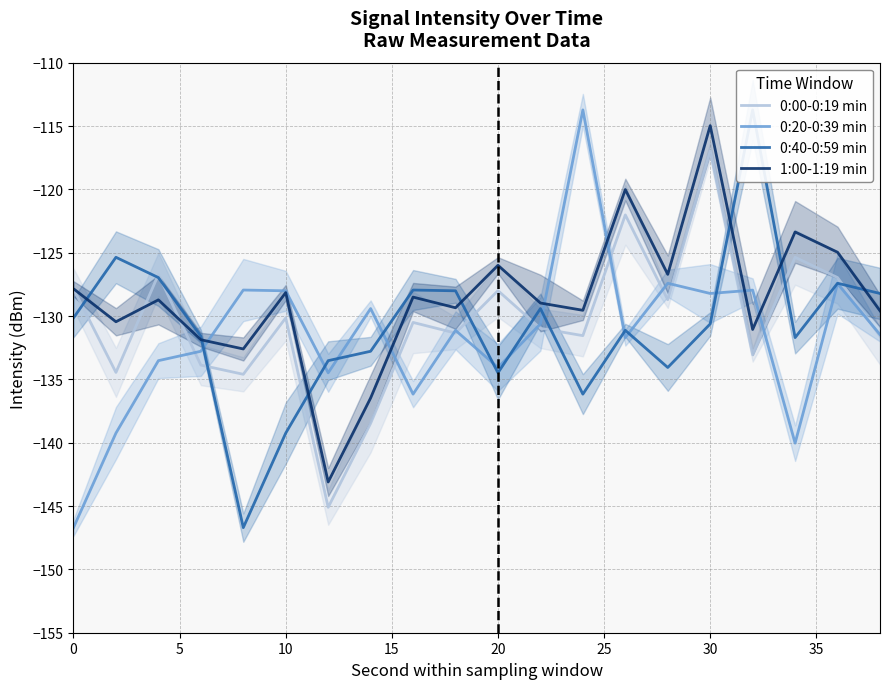

True or false: 0:00-0:19 min has a value of -30.4 at 17.

False